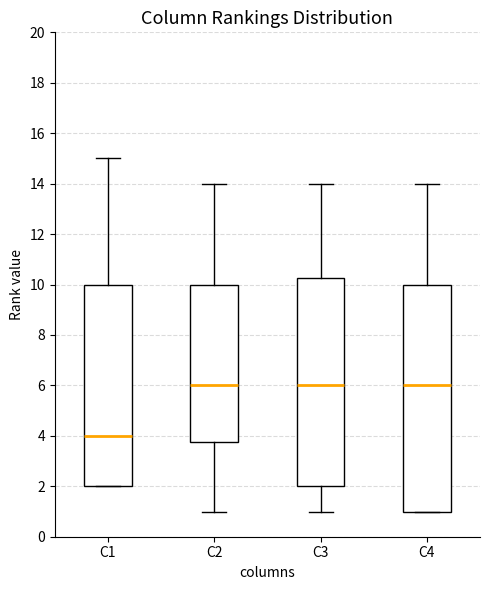

Reading left to right, transcribe this box plot: for each box, give where its median line is, the range the box spans, and where its two whiskers end, as read against the y-axis. The values are not printed on the chart, so give them approximately, as read against the axis.

C1: median 4.0, box 2.0 to 10.0, whiskers 2.0 to 15.0
C2: median 6.0, box 3.8 to 10.0, whiskers 1.0 to 14.0
C3: median 6.0, box 2.0 to 10.2, whiskers 1.0 to 14.0
C4: median 6.0, box 1.0 to 10.0, whiskers 1.0 to 14.0